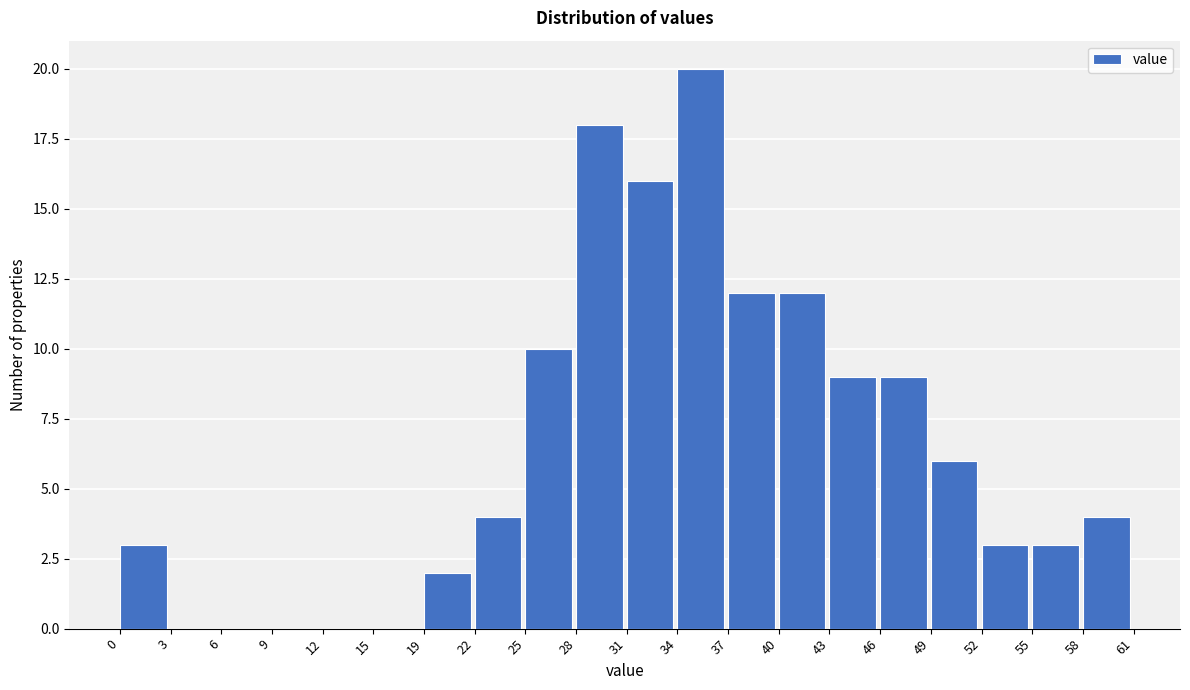

How tall is the bar that spans 28 to 31 on the x-axis? The values are not printed on the chart, so give them approximately, as read against the axis.

18